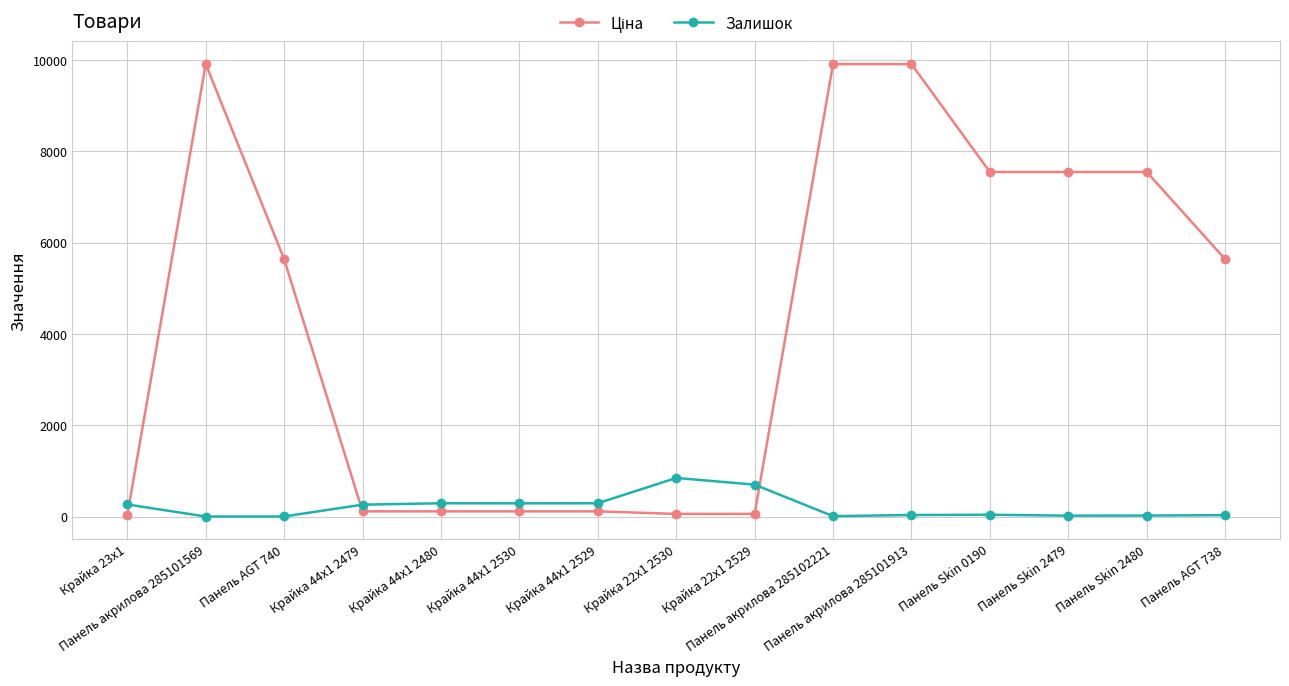

What is the highest value of the Залишок series?

845.0